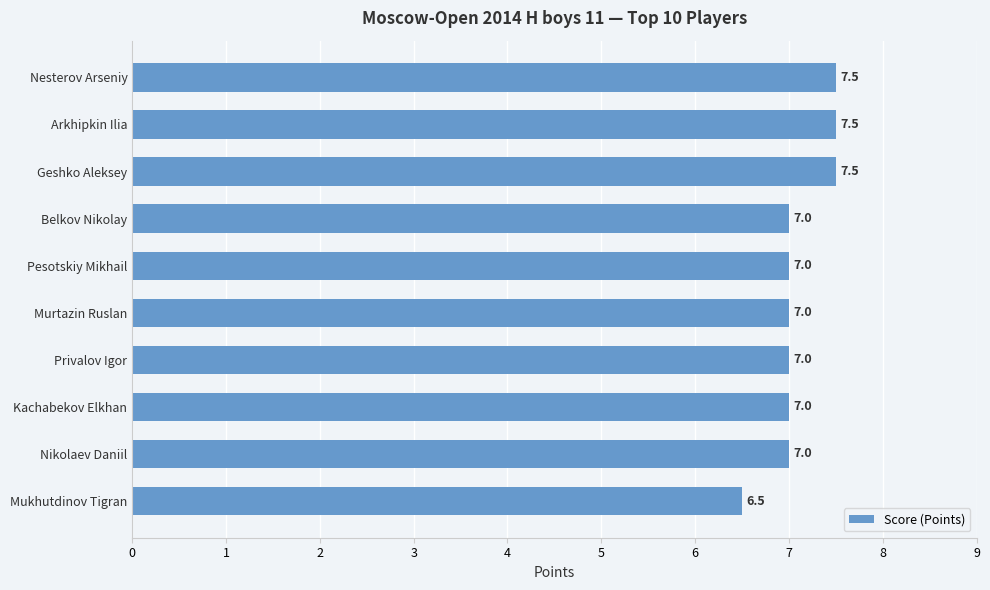

Reading top to bottom, extract all data points from this chart.

Nesterov Arseniy=7.5	Arkhipkin Ilia=7.5	Geshko Aleksey=7.5	Belkov Nikolay=7.0	Pesotskiy Mikhail=7.0	Murtazin Ruslan=7.0	Privalov Igor=7.0	Kachabekov Elkhan=7.0	Nikolaev Daniil=7.0	Mukhutdinov Tigran=6.5